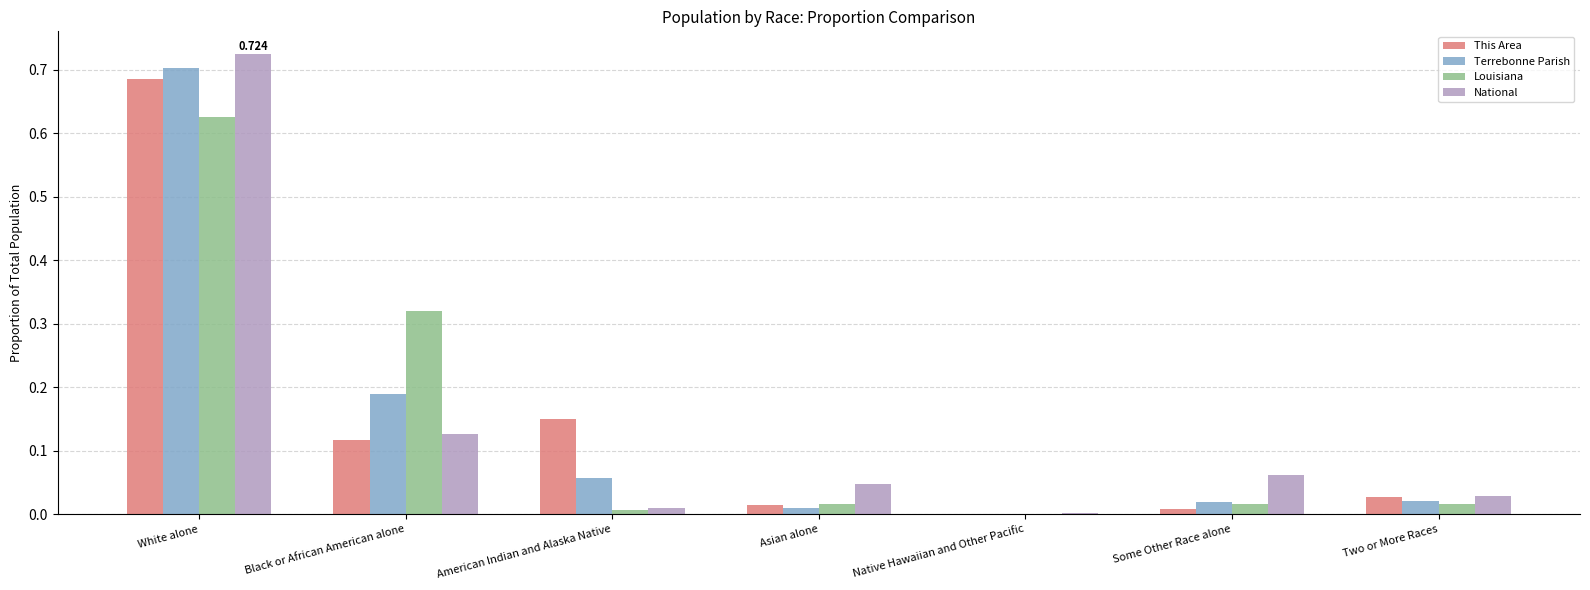

At which category is the sum across all series the highest?

White alone